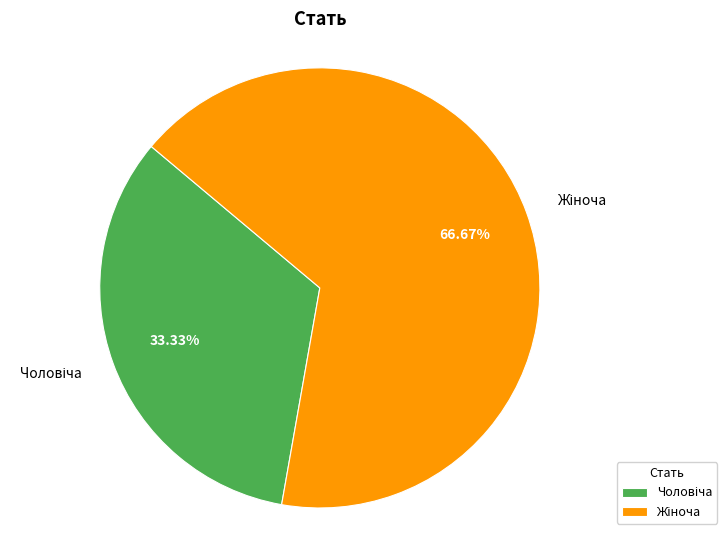

How many slices are in this pie chart?

2